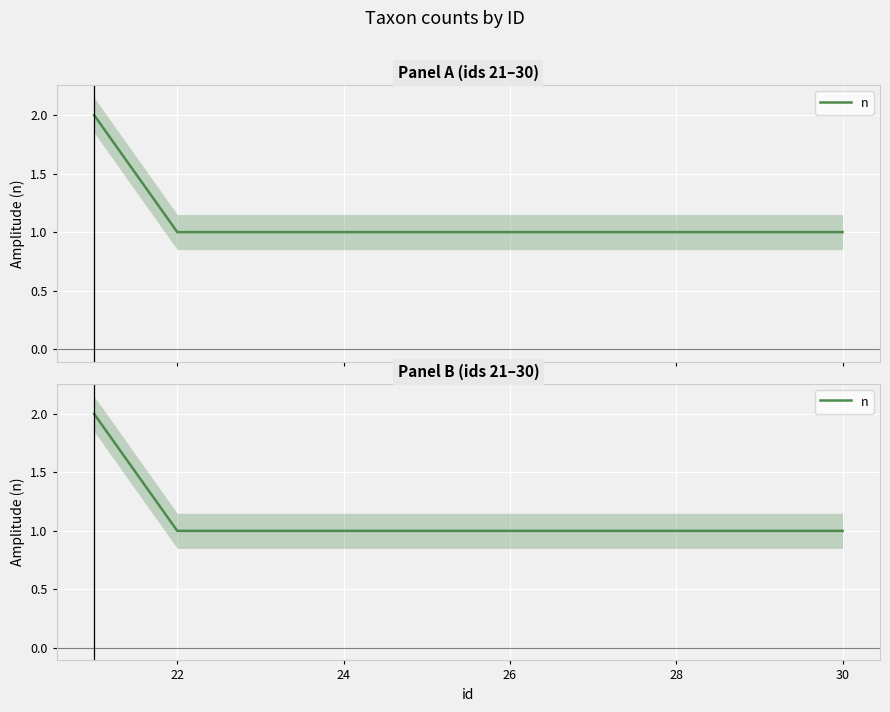

What is the value of the 10th point from the left?

1